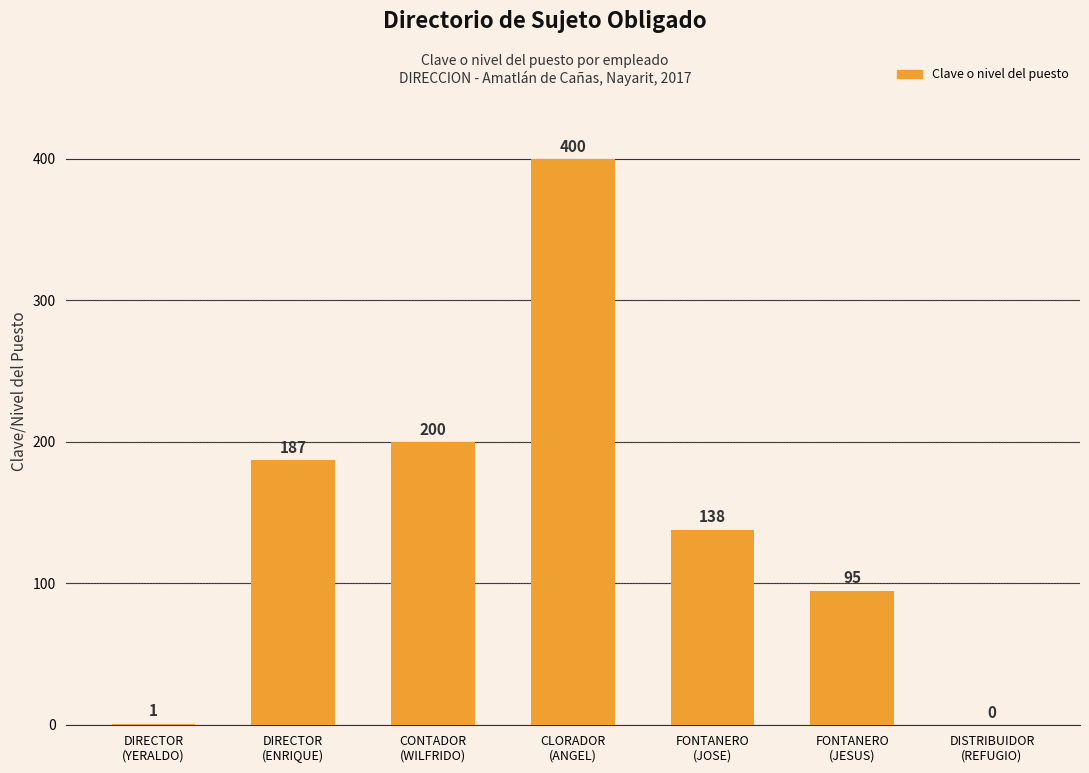

At which label is the value closest to 200?

CONTADOR
(WILFRIDO)